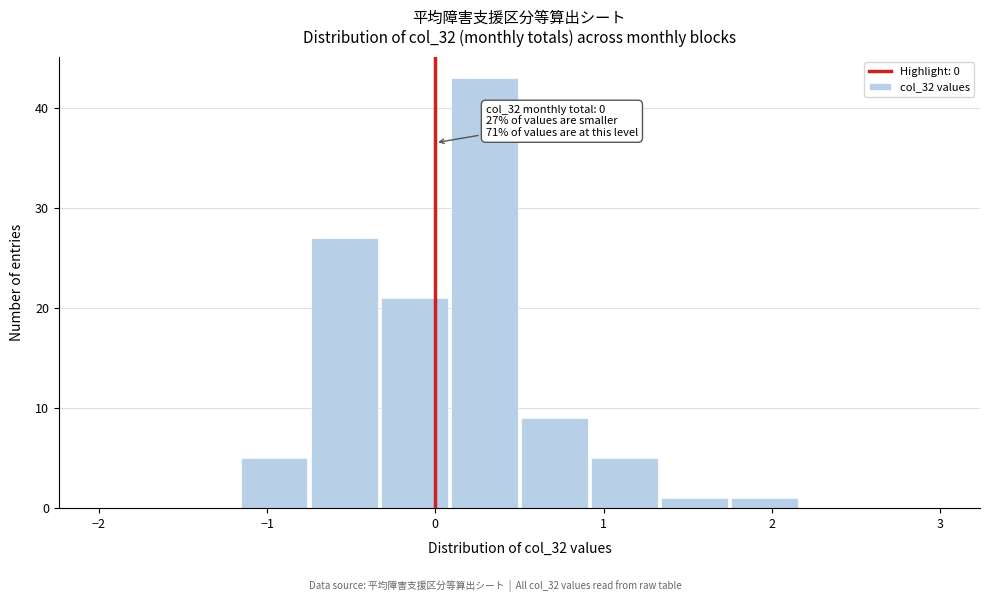

Over which range of the x-axis is the bar tallest?

0.1 to 0.5